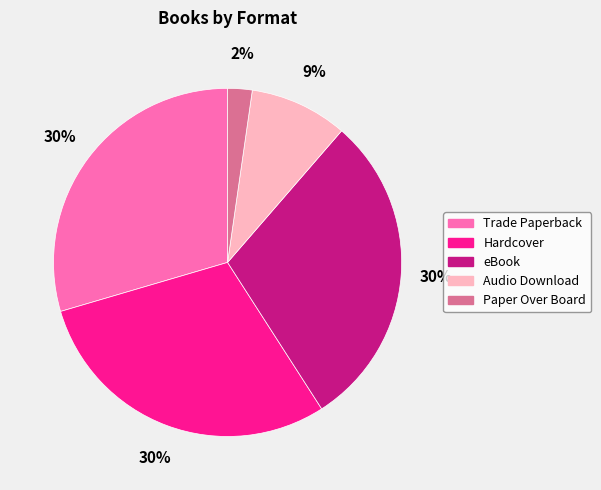

To the nearest percent, what portion does Trade Paperback represent?

30%